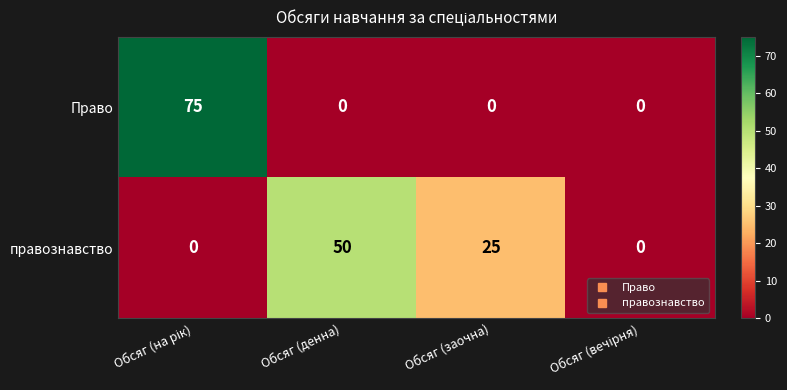

Reading left to right, list all the values displayed in this chart.

Право: 75	0	0	0
правознавство: 0	50	25	0